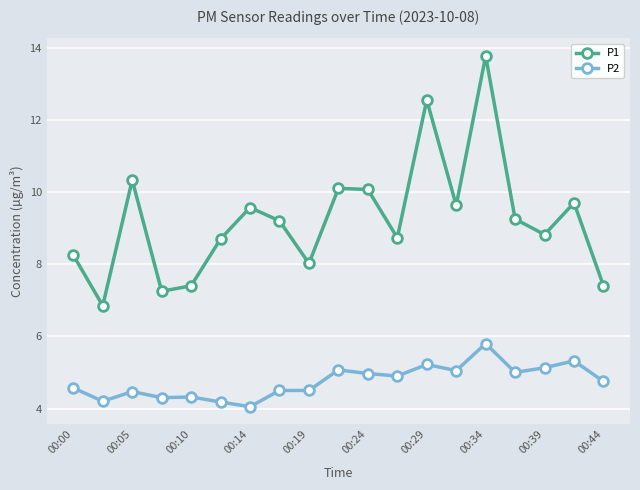

What is the sum of all P1 values?

175.6